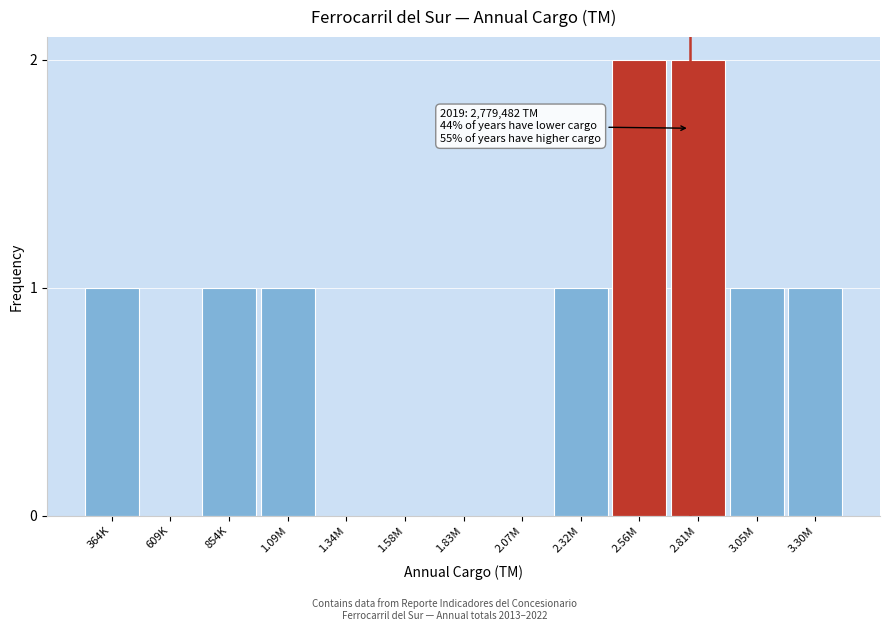

Reading right to left, extract all data points from this chart.

3.30M=1	3.05M=1	2.81M=2	2.56M=2	2.32M=1	2.07M=0	1.83M=0	1.58M=0	1.34M=0	1.09M=1	854K=1	609K=0	364K=1